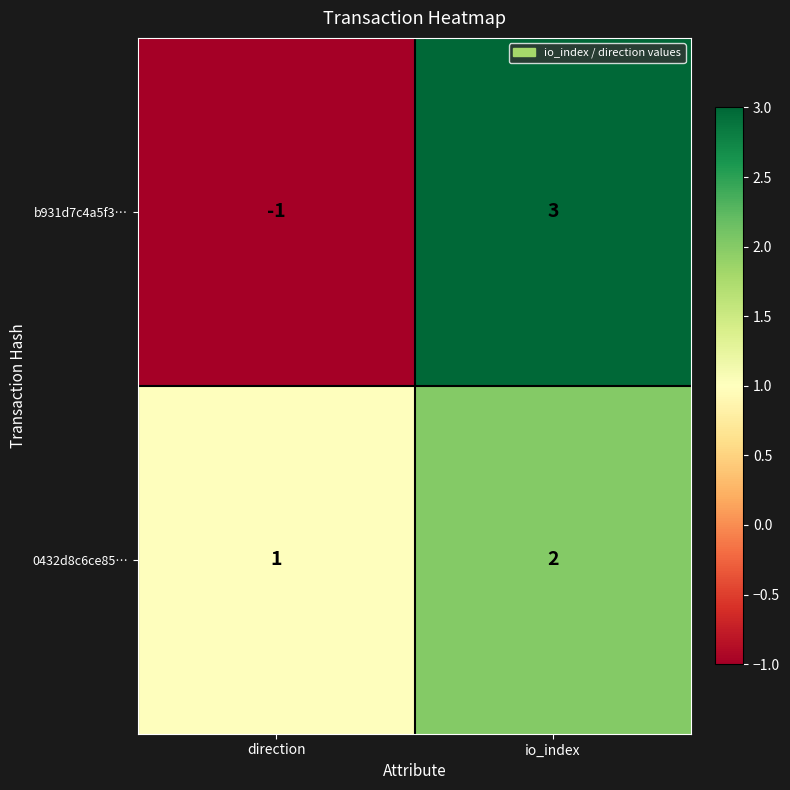

Which series changed the most between direction and io_index?

b931d7c4a5f3…